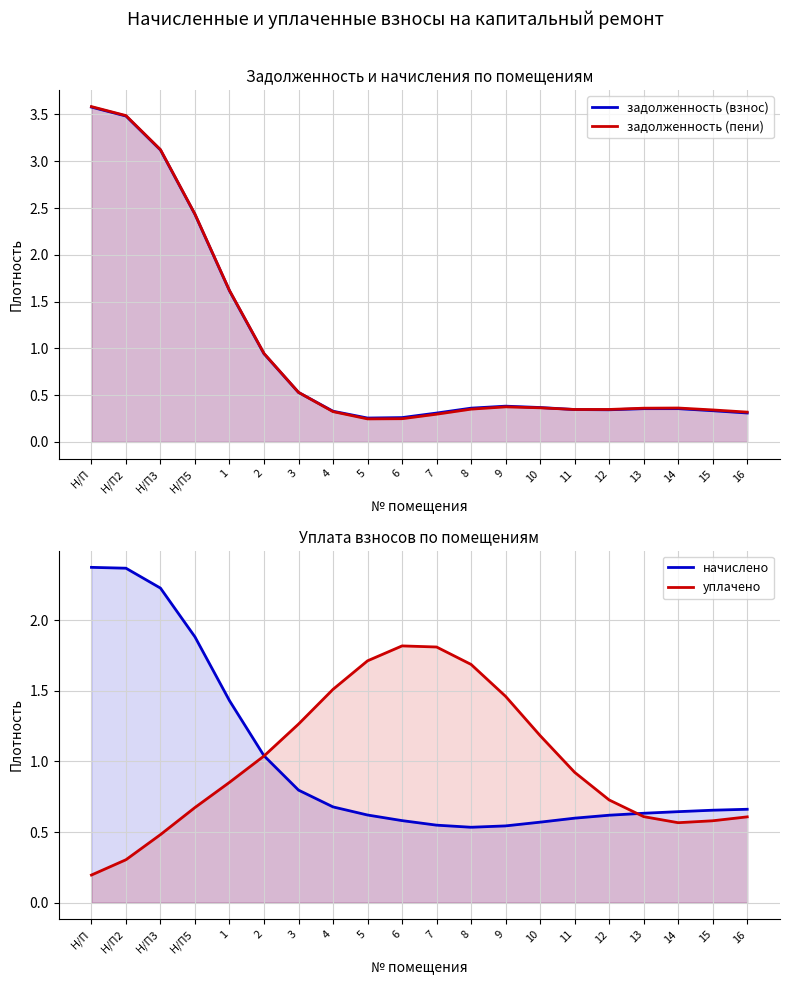

At which category is the sum across all series the highest?

Н/П